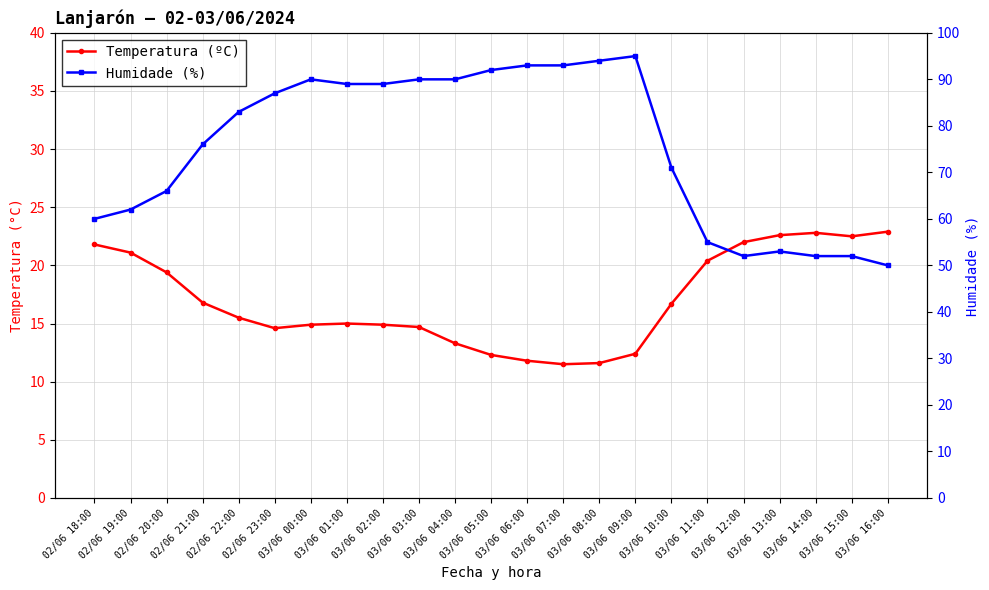

How many lines are shown in the chart?

2